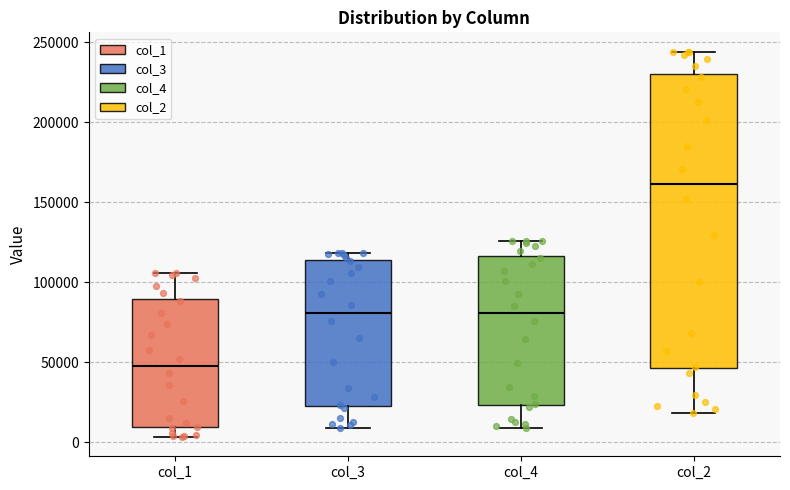

Reading left to right, transcribe this box plot: for each box, give where its median line is, the range the box spans, and where its two whiskers end, as read against the y-axis. The values are not printed on the chart, so give them approximately, as read against the axis.

col_1: median 50000, box 10000 to 90000, whiskers 5000 to 105000
col_3: median 80000, box 25000 to 115000, whiskers 10000 to 120000
col_4: median 80000, box 25000 to 115000, whiskers 10000 to 125000
col_2: median 160000, box 45000 to 230000, whiskers 20000 to 245000